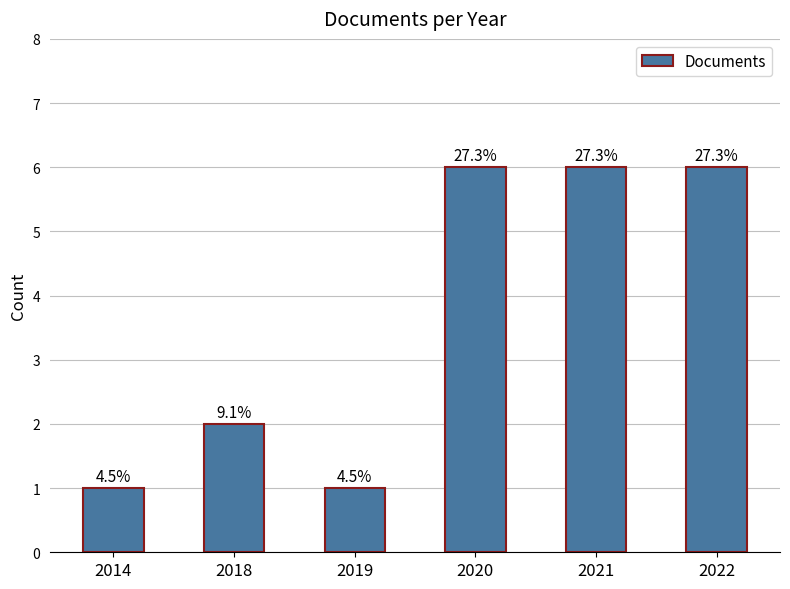

Is it true that the value at 2021 is 6?

True